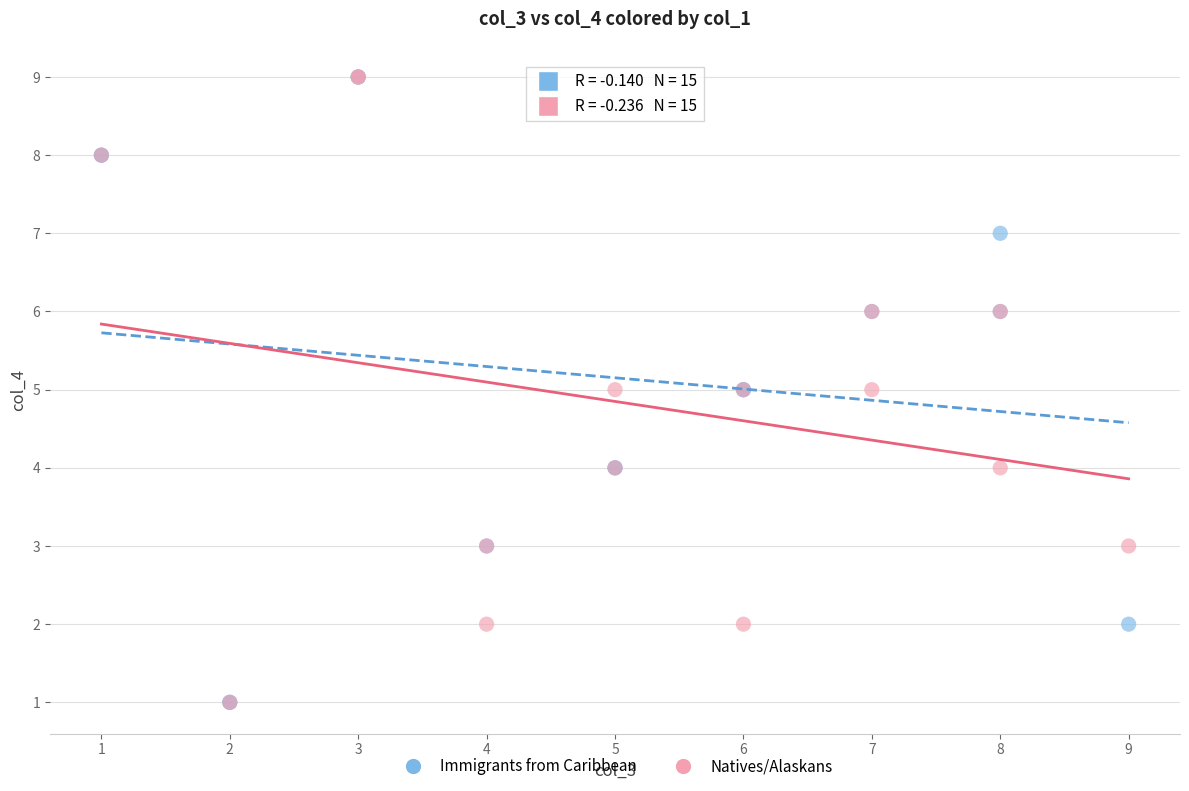

What are all the series names shown in the legend?

Immigrants from Caribbean, Natives/Alaskans